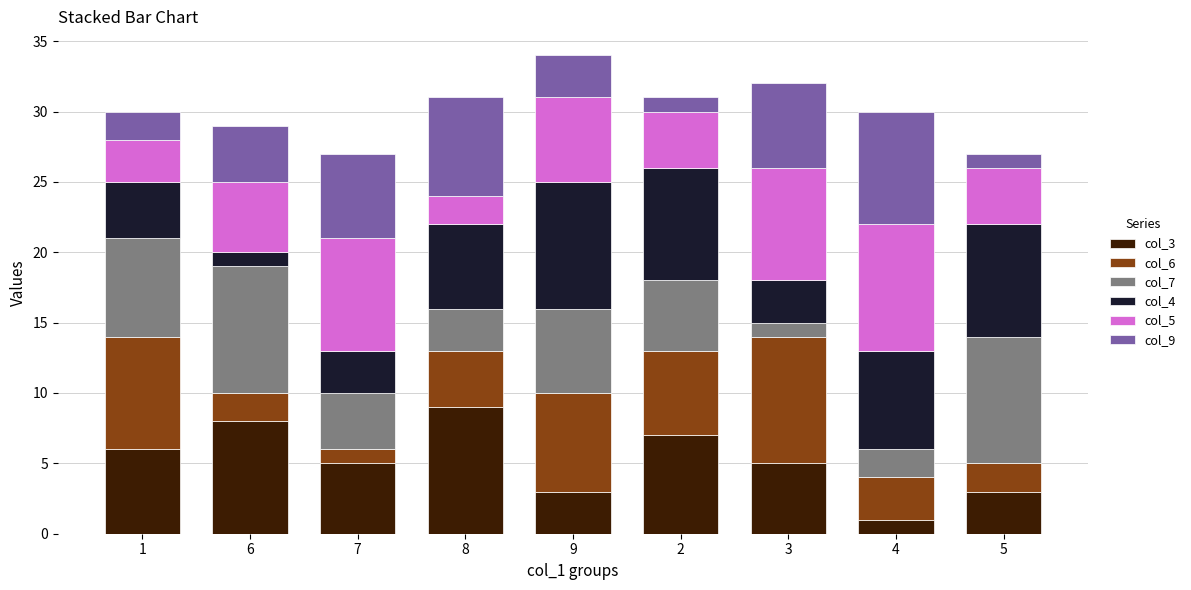

True or false: col_3 has a value of 5 at 7.

True